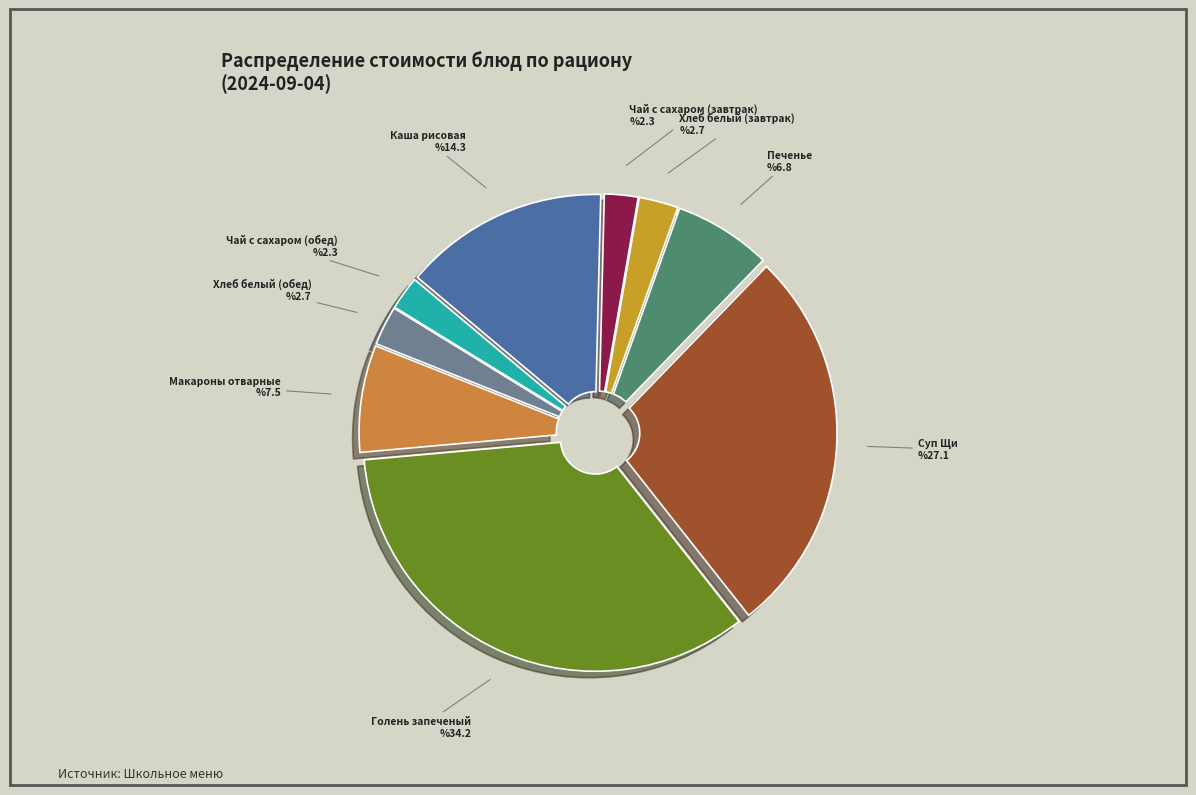

Does any single category account for the majority?

No